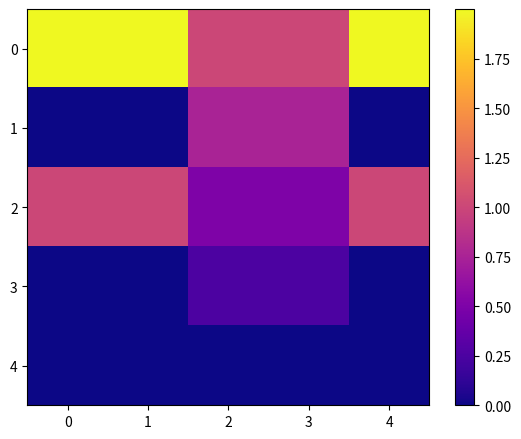

Count the number of categories in the chart.

5